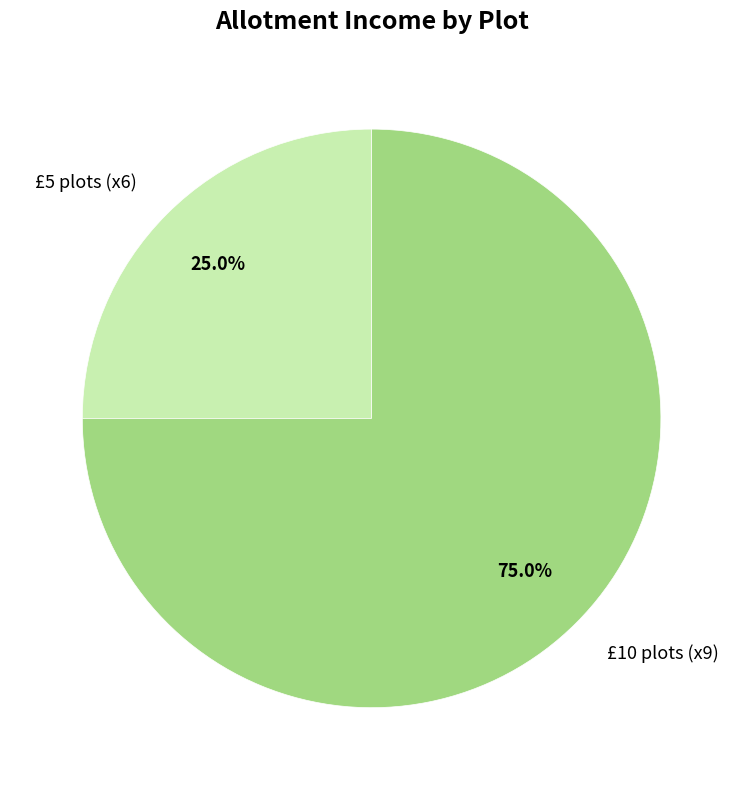

How many segments does this pie chart have?

2